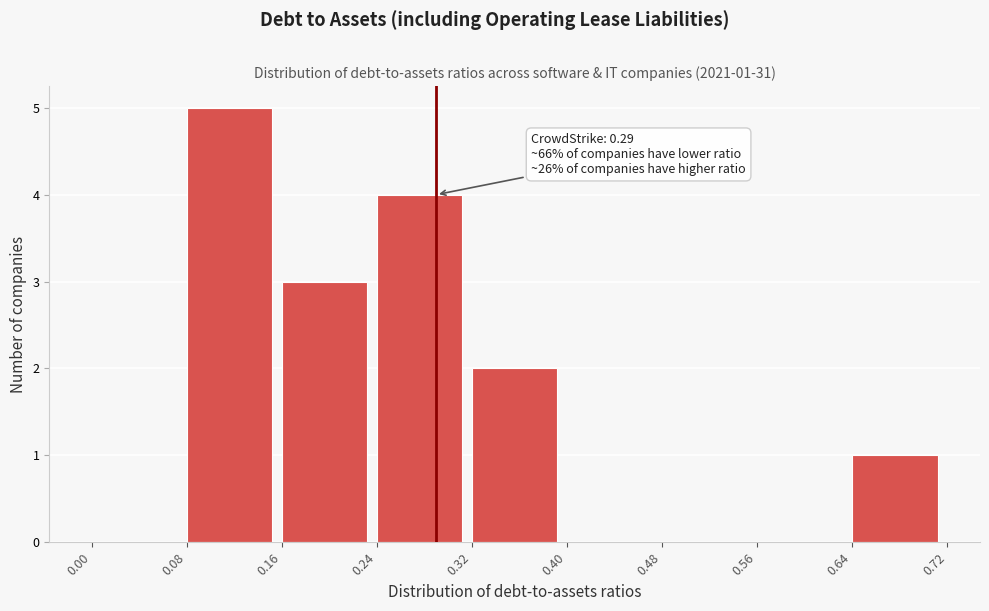

Which range on the x-axis has the tallest bar?

0.08 to 0.16